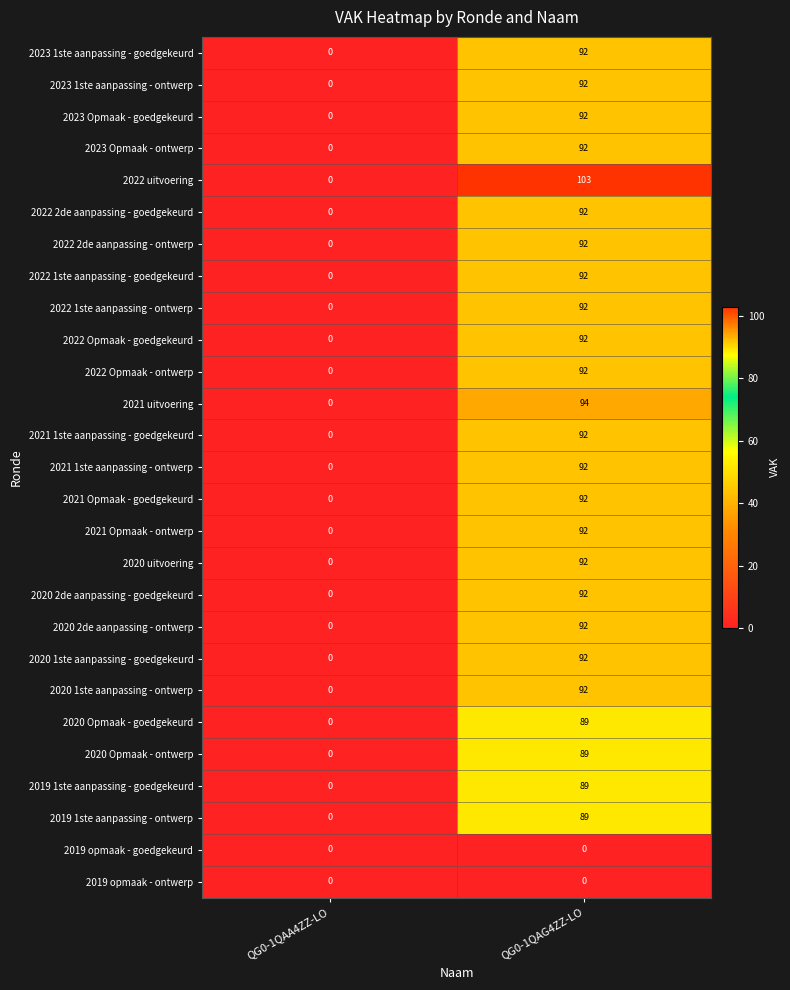

What is the sum of the 2023 1ste aanpassing - goedgekeurd values at QG0-1QAA4ZZ-LO and QG0-1QAG4ZZ-LO?

92